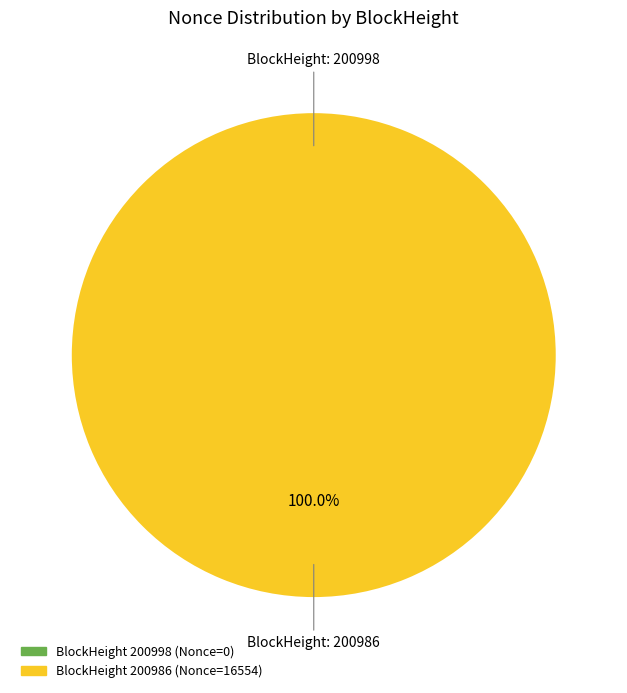

True or false: 200998 accounts for 0% of the total.

True